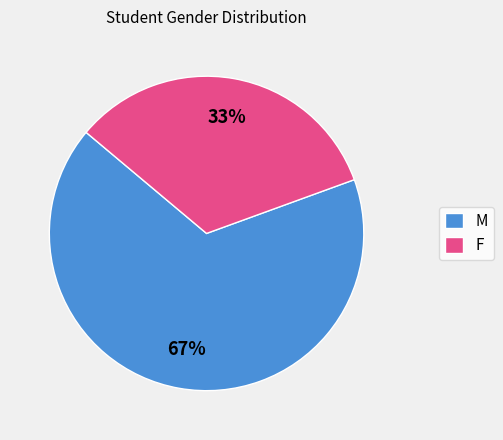

What percentage is the M slice, to the nearest percent?

67%